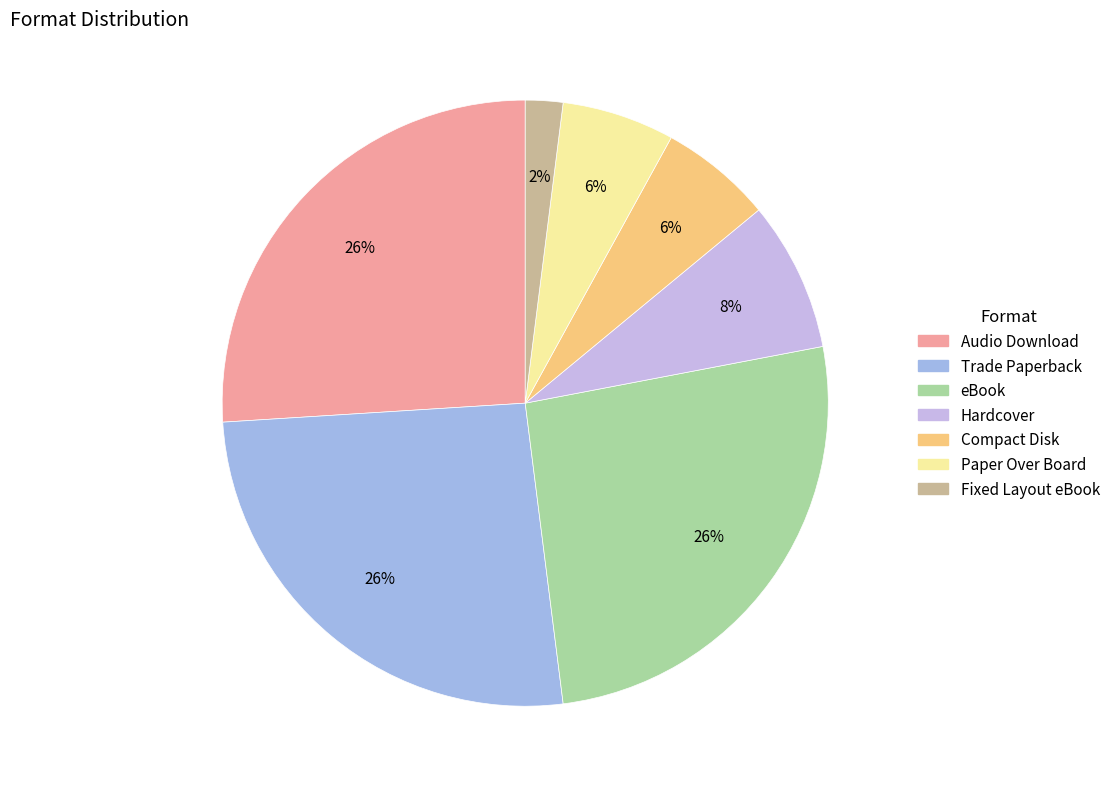

Combined, do Compact Disk and Fixed Layout eBook account for over 50%?

No